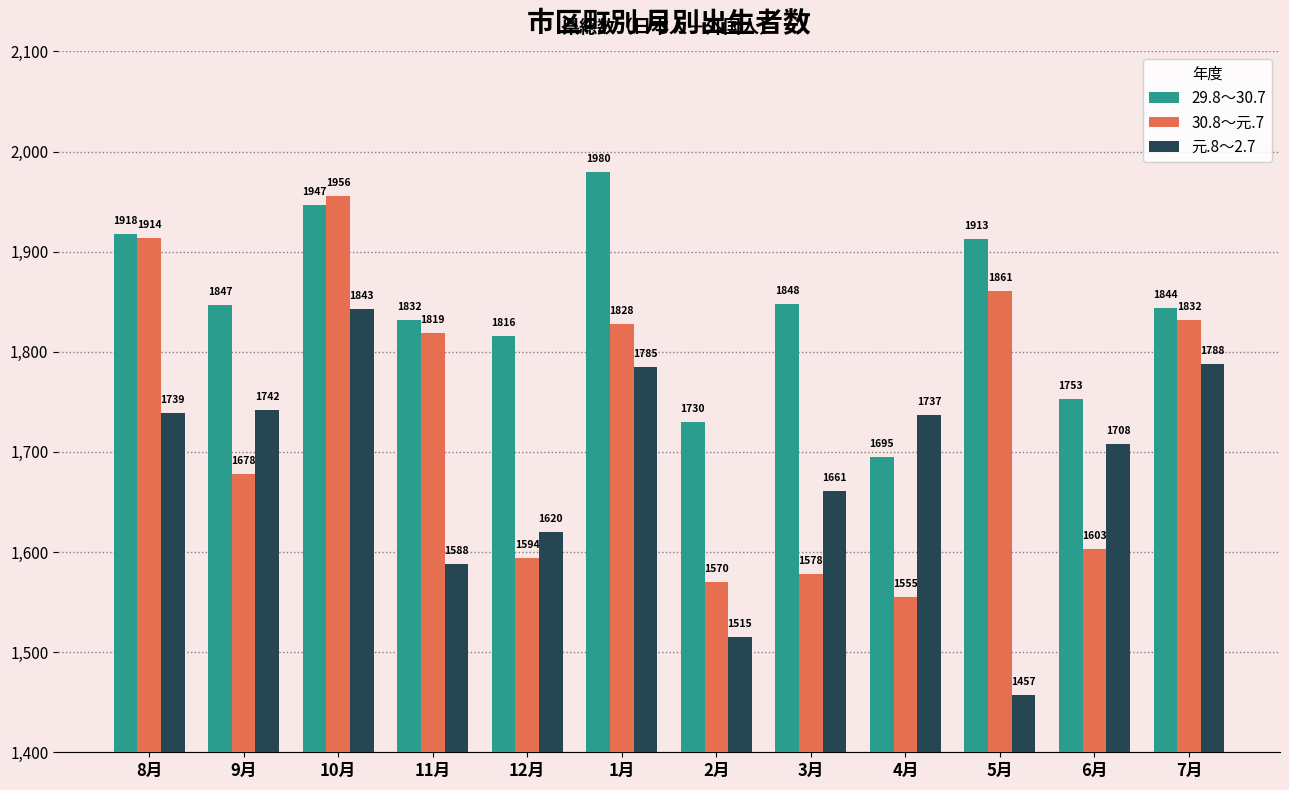

Reading left to right, transcribe all the data shown in this chart.

29.8～30.7: 8月=1918	9月=1847	10月=1947	11月=1832	12月=1816	1月=1980	2月=1730	3月=1848	4月=1695	5月=1913	6月=1753	7月=1844
30.8～元.7: 8月=1914	9月=1678	10月=1956	11月=1819	12月=1594	1月=1828	2月=1570	3月=1578	4月=1555	5月=1861	6月=1603	7月=1832
元.8～2.7: 8月=1739	9月=1742	10月=1843	11月=1588	12月=1620	1月=1785	2月=1515	3月=1661	4月=1737	5月=1457	6月=1708	7月=1788